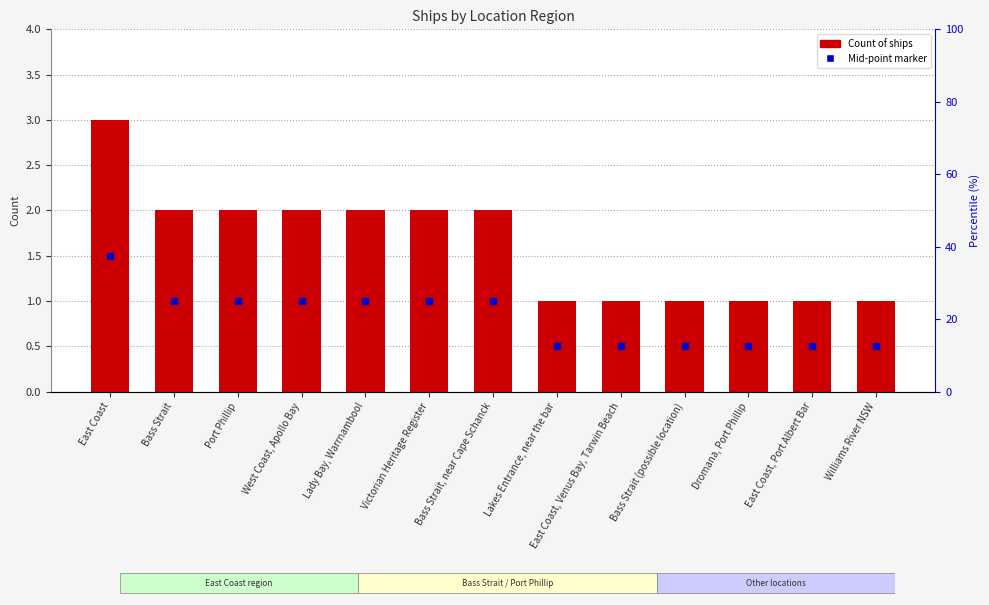

What is the smallest value displayed?

1